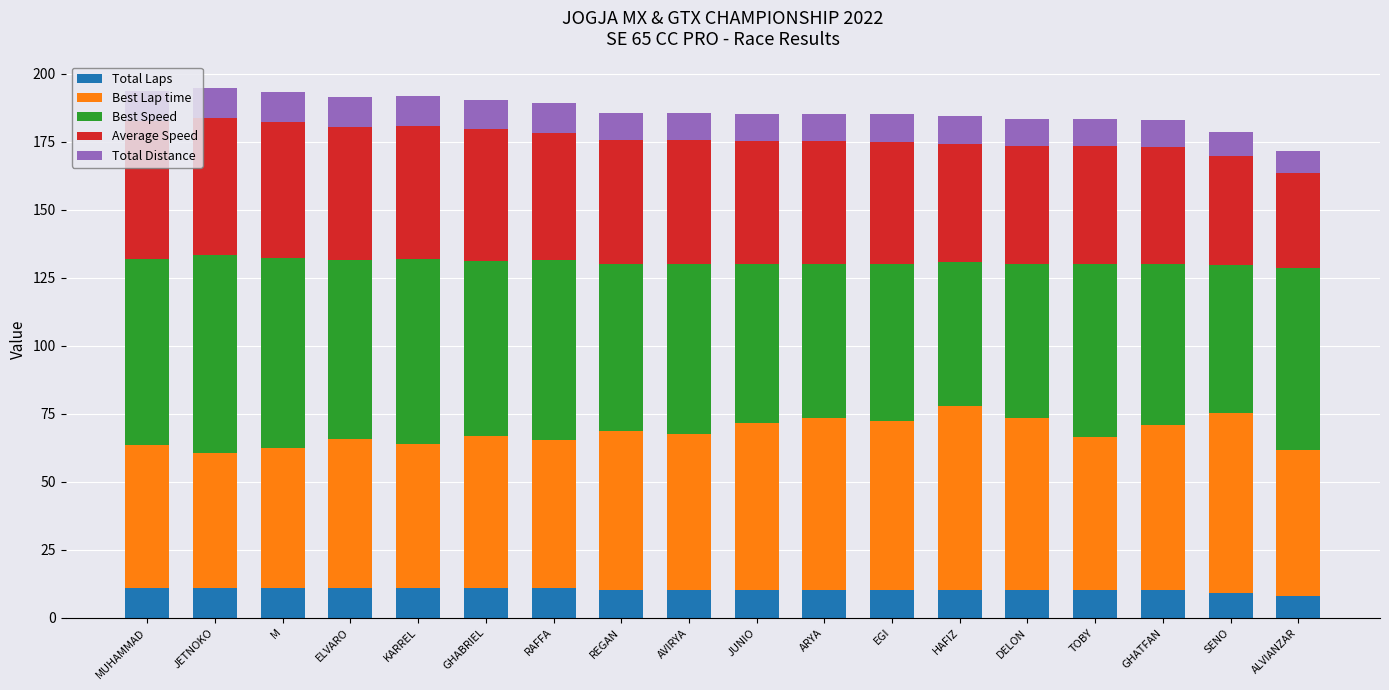

What is the total value across all series at DELON?

183.5